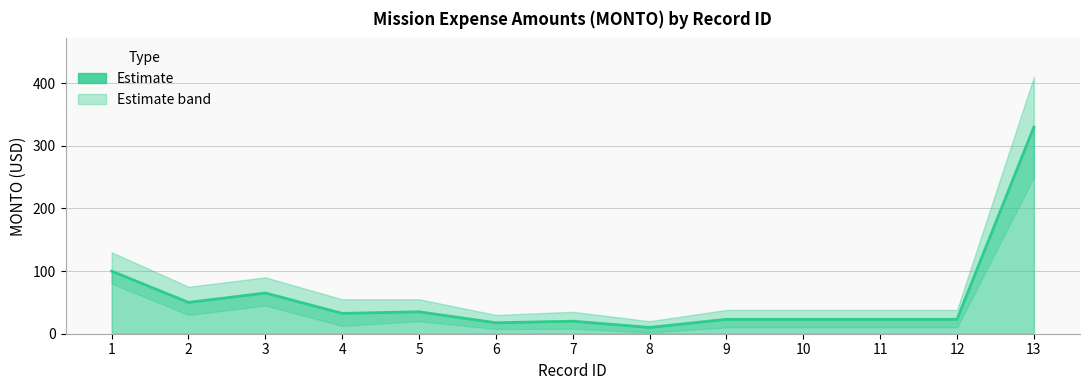

What is the average value?

57.8